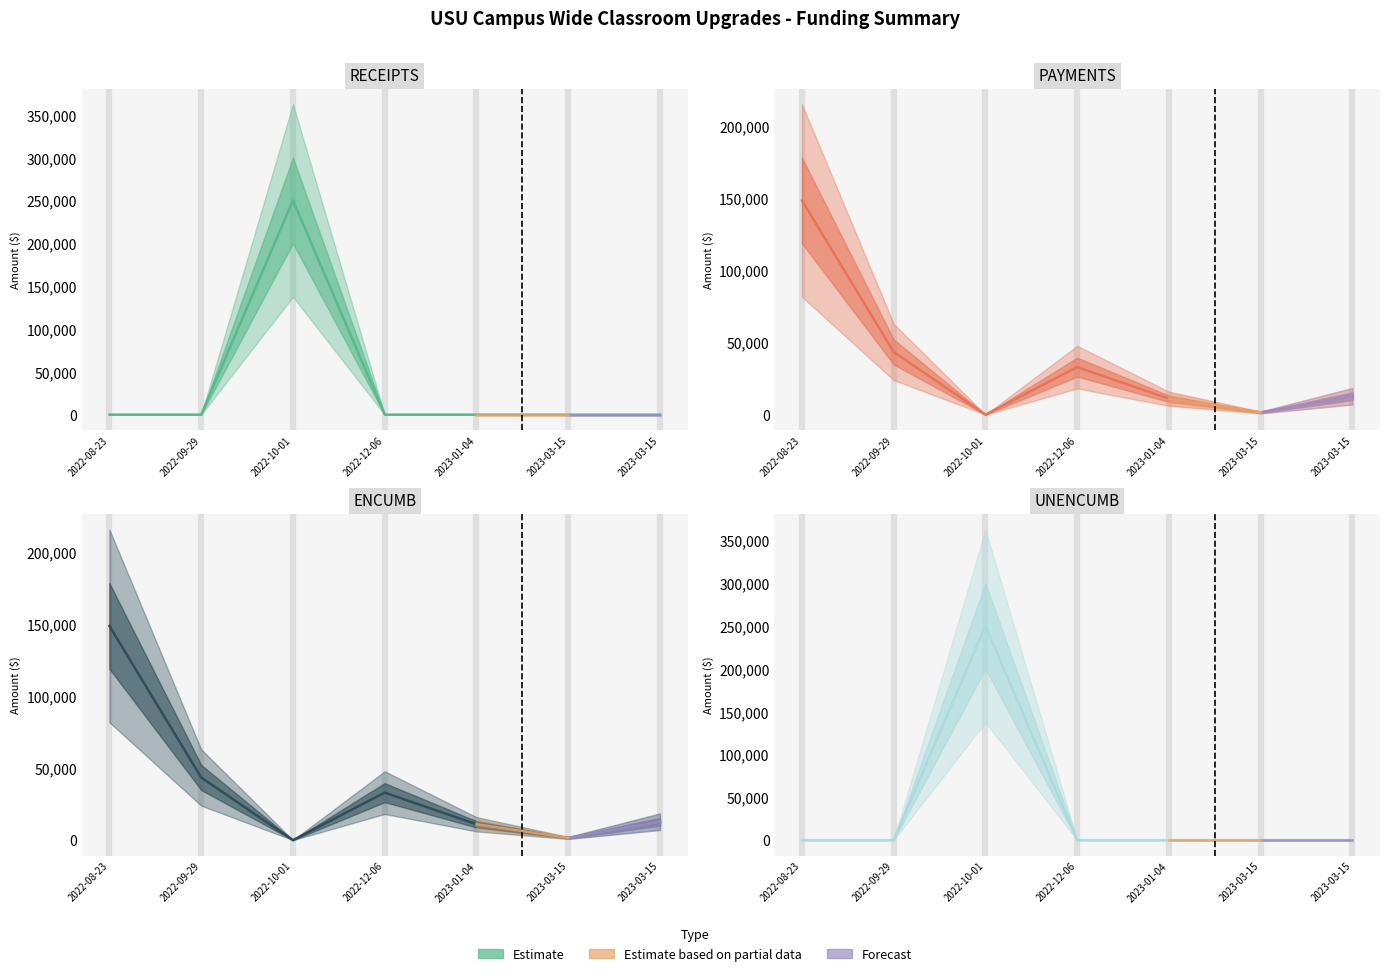

How many values in the RECEIPTS series exceed 0?

1